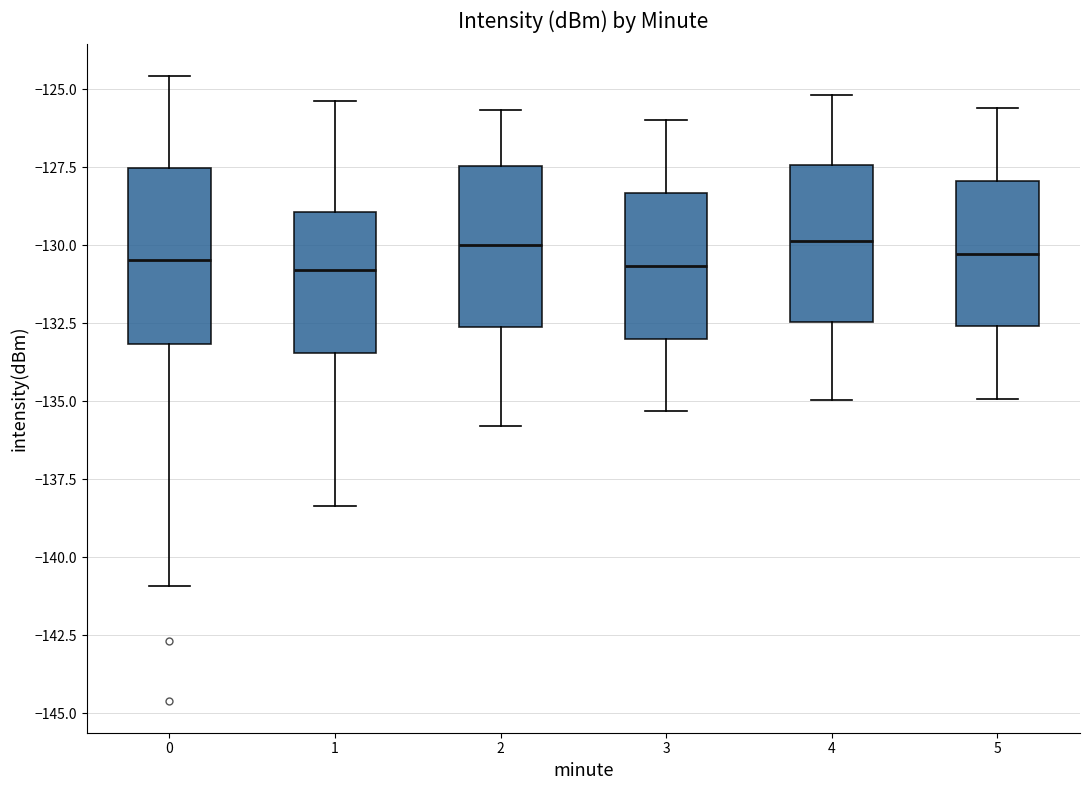

Where does the lower whisker of the box at x = 2 end on the y-axis? The values are not printed on the chart, so give them approximately, as read against the axis.

-136.0